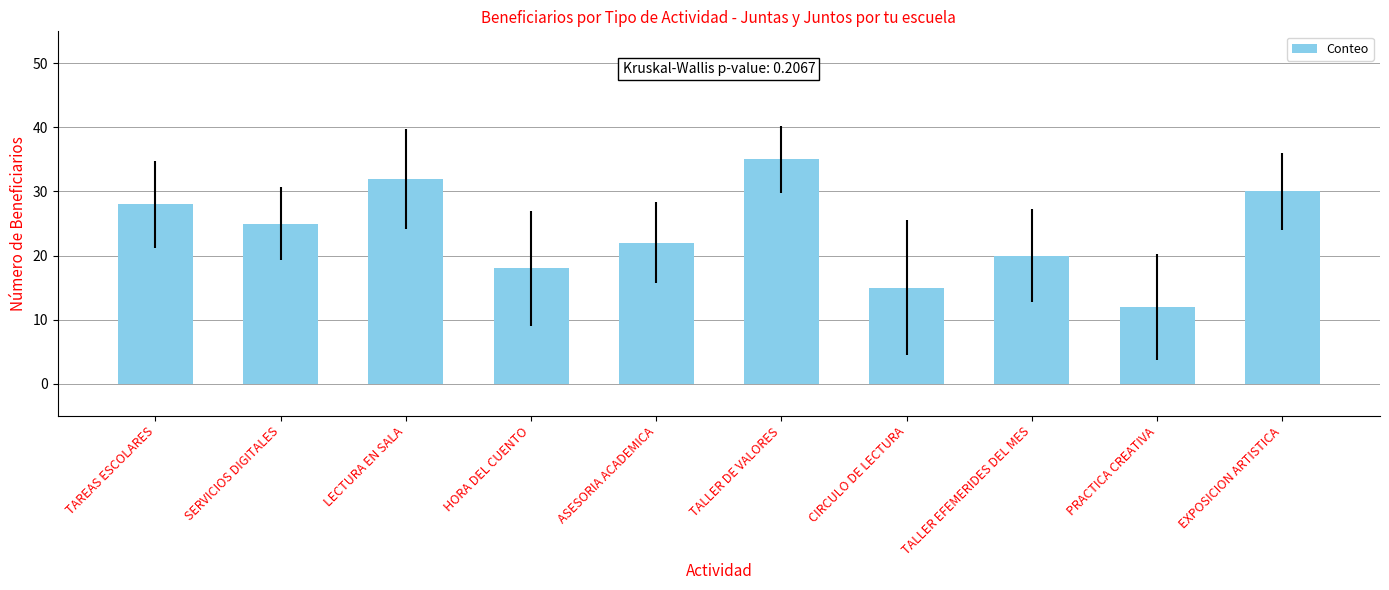

At which label is the value closest to 23?

ASESORIA ACADEMICA